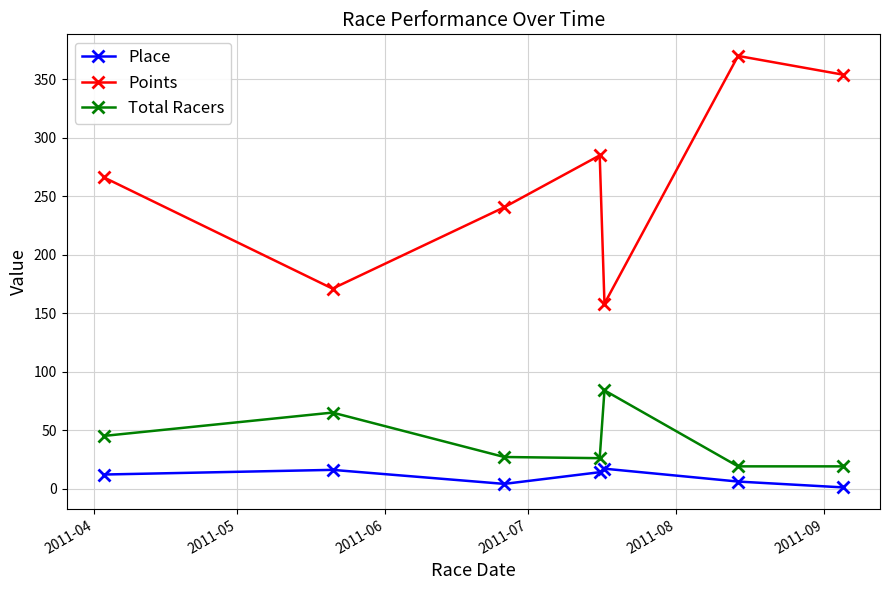

Which series has the widest spread of values?

Points